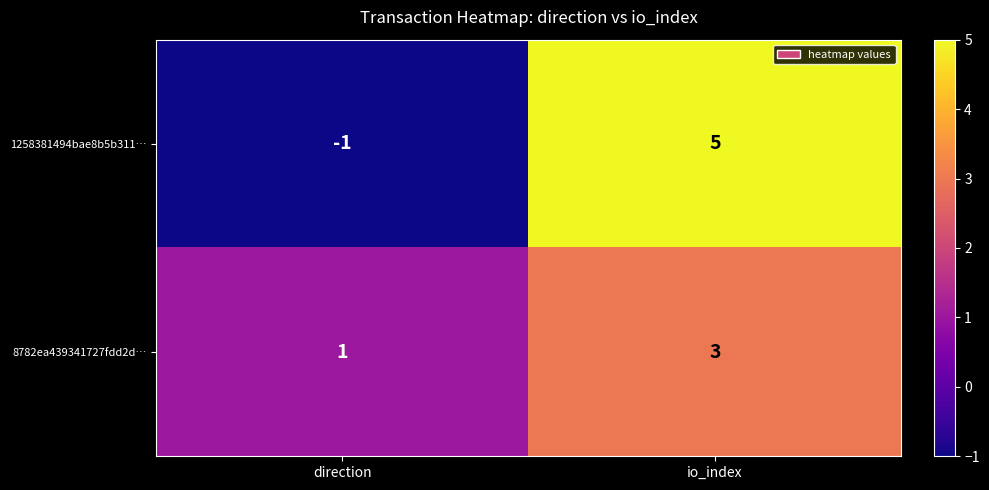

True or false: 8782ea439341727fdd2d… has a value of 1 at direction.

True